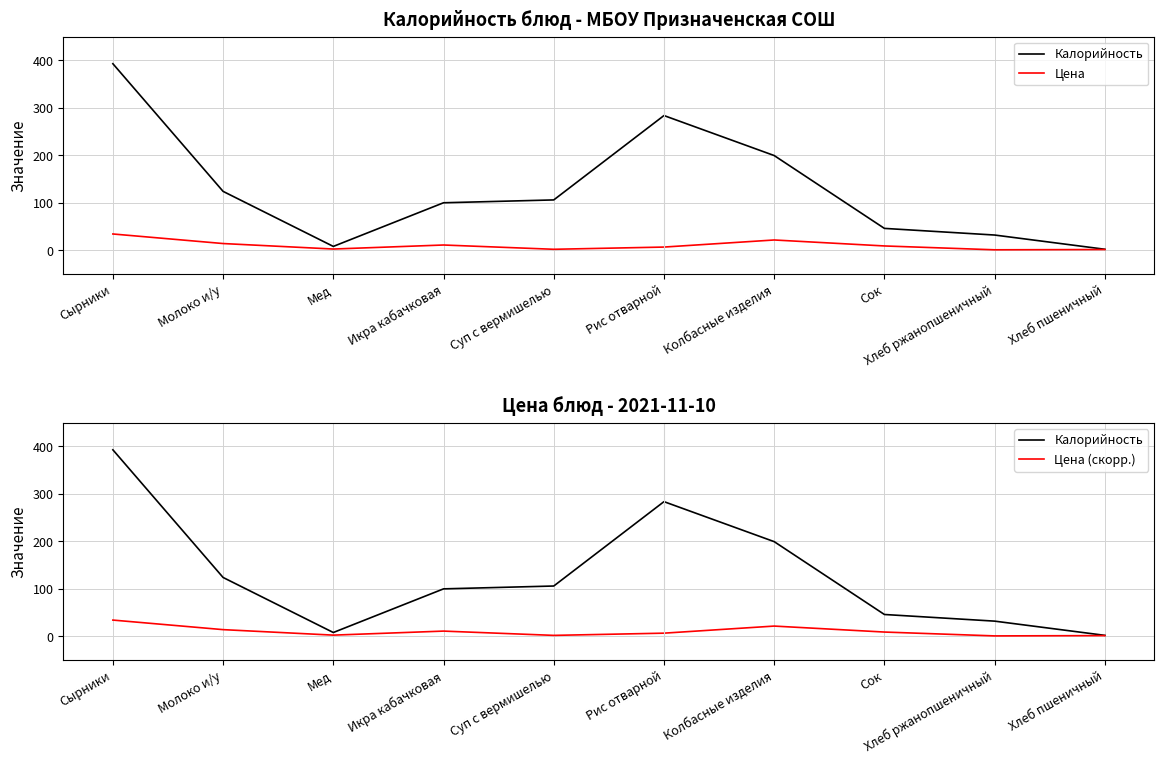

List the labels in order of Цена value, largest first.

Сырники, Колбасные изделия, Молоко и/у, Икра кабачковая, Сок, Рис отварной, Мед, Суп с вермишелью, Хлеб пшеничный, Хлеб ржанопшеничный